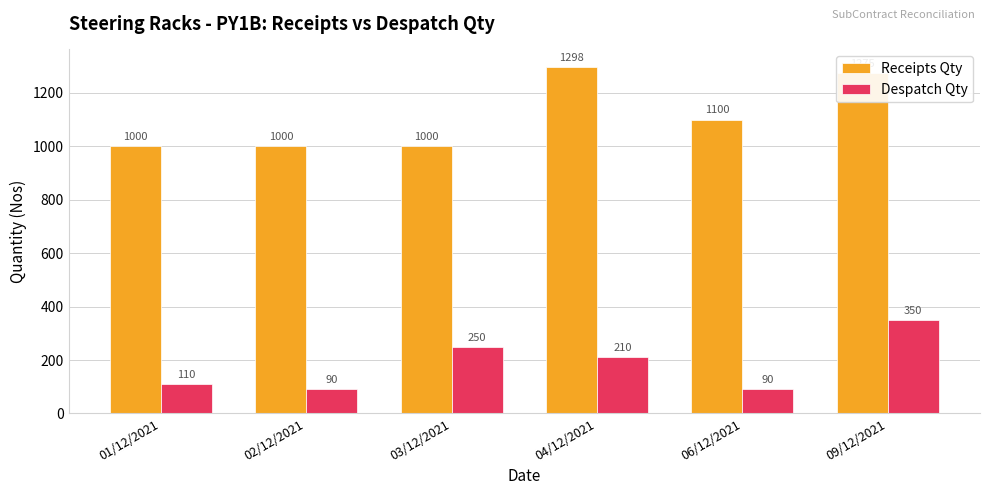

Is it true that Receipts Qty equals 1100 at 06/12/2021?

True